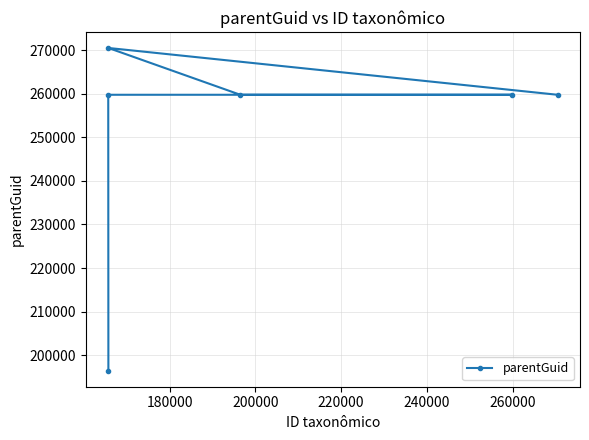

What is the average value?

250996